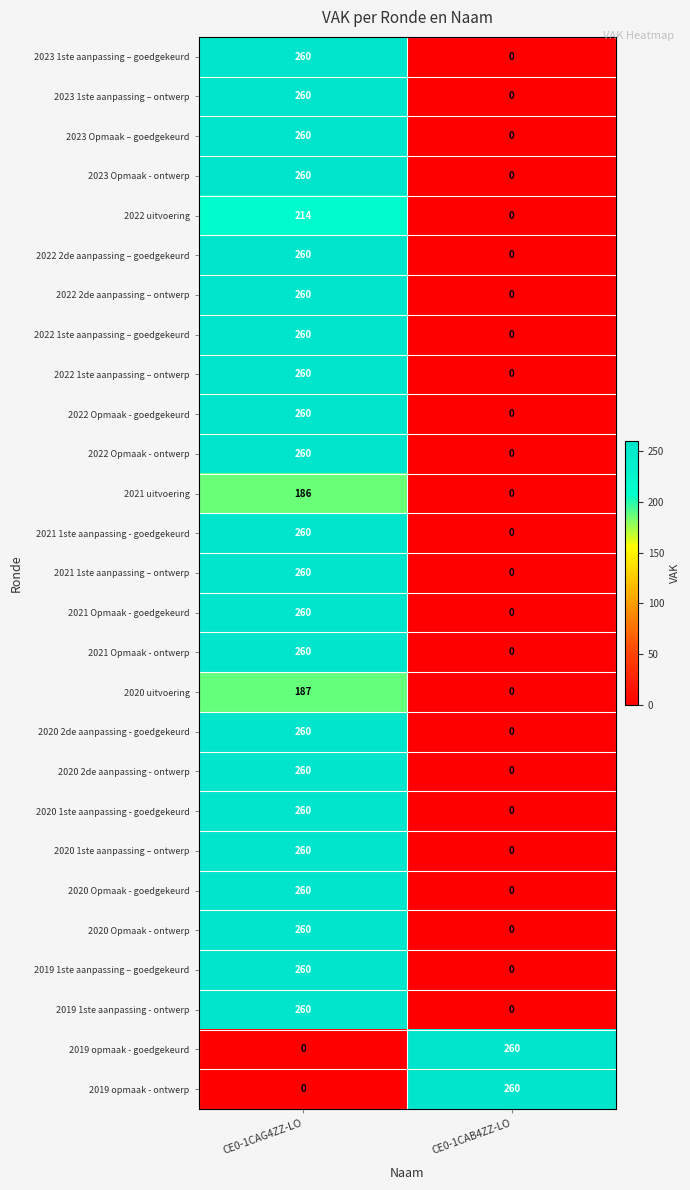

What is the difference between the 2022 1ste aanpassing – goedgekeurd values at CE0-1CAG4ZZ-LO and CE0-1CAB4ZZ-LO?

260